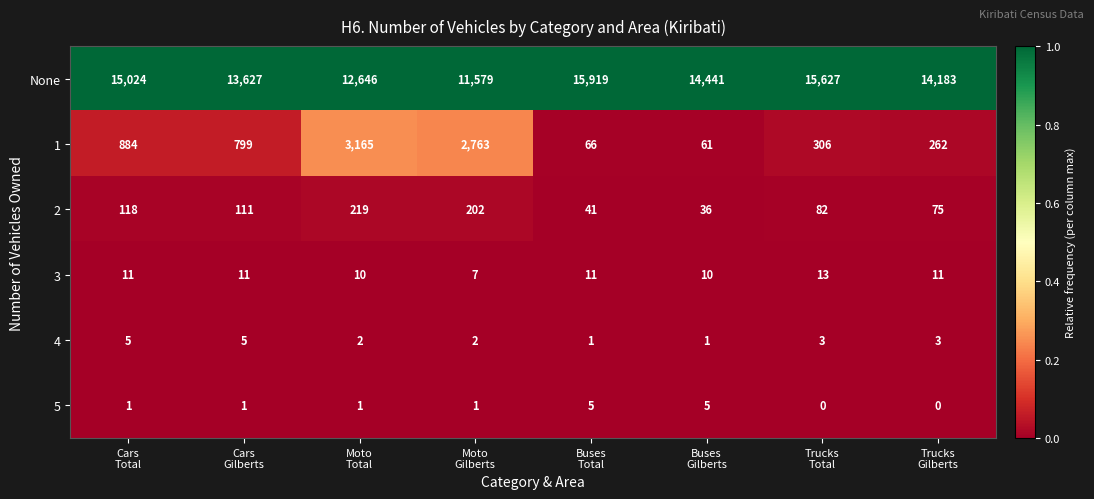

Which series changed the most between Moto
Total and Buses
Total?

None